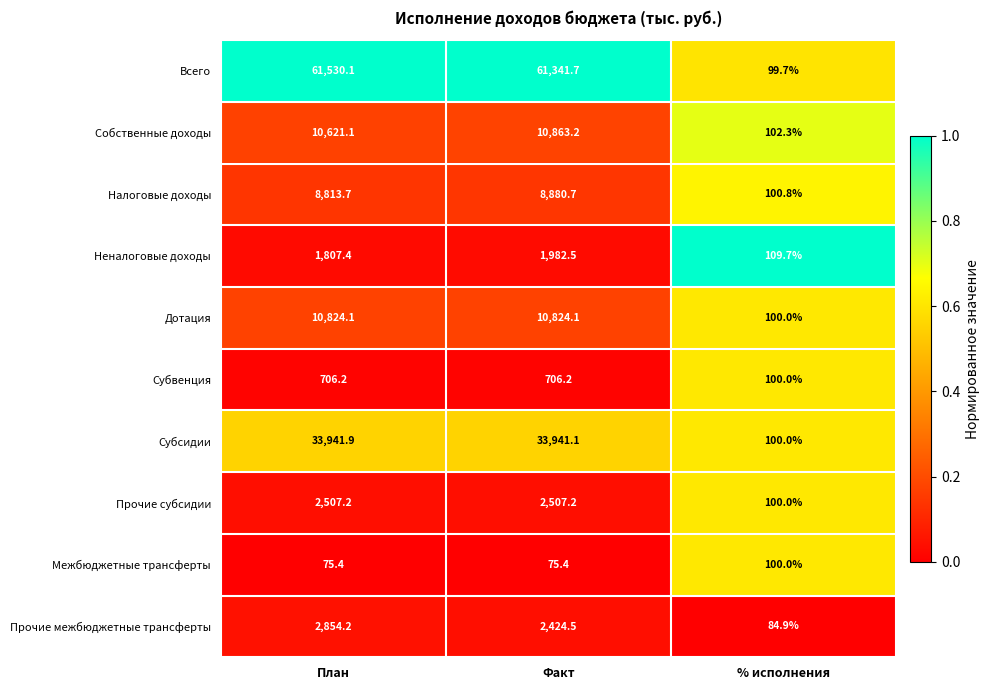

Where is Субсидии nearest to the value 17020?

% исполнения